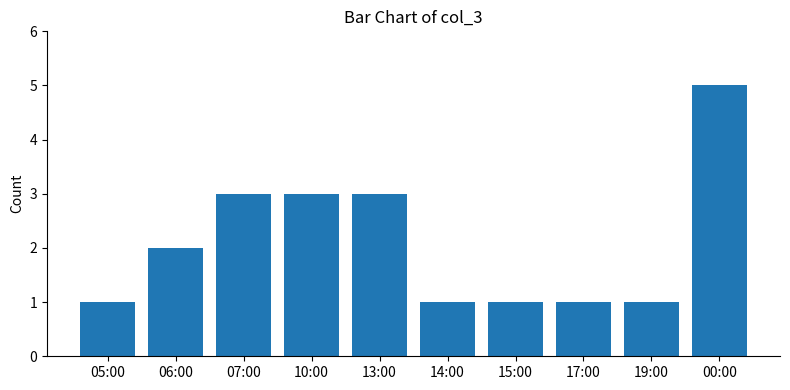

Count the number of data series in this chart.

1